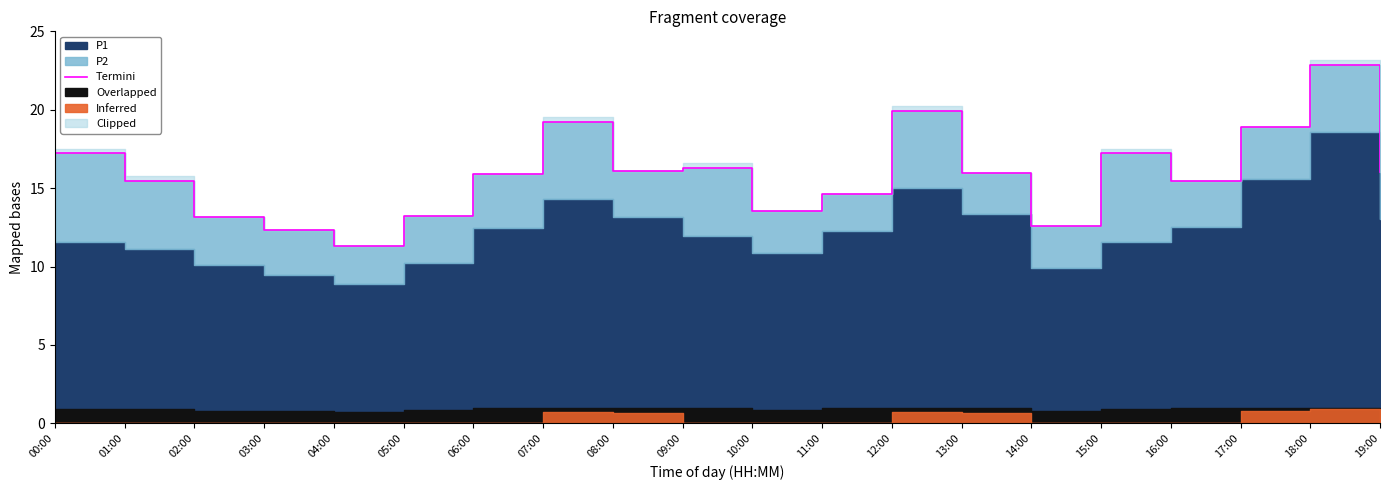

Reading right to left, what are all the values shown in this chart?

16.0	22.9	18.9	15.5	17.2	12.6	16.0	19.9	14.6	13.5	16.3	16.1	19.2	15.9	13.2	11.3	12.3	13.2	15.5	17.2